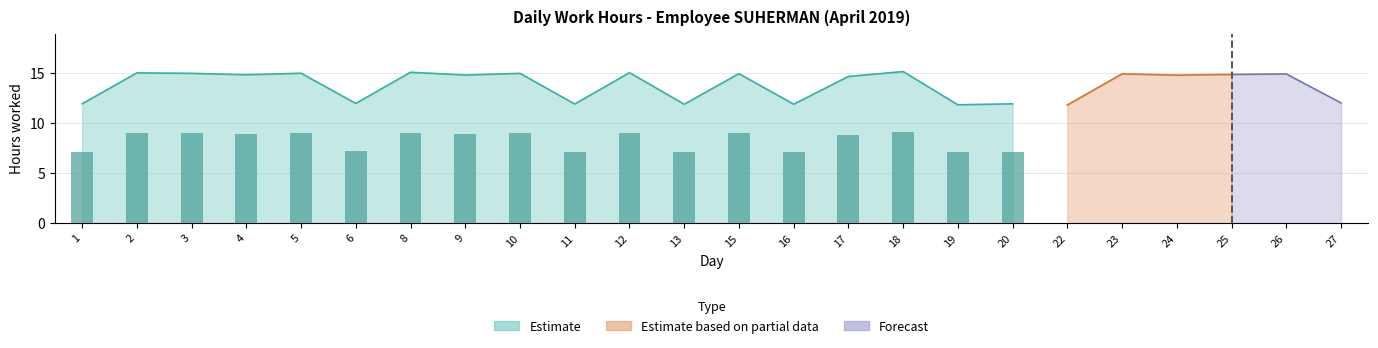

Where does the Estimate series first go above 14?

2